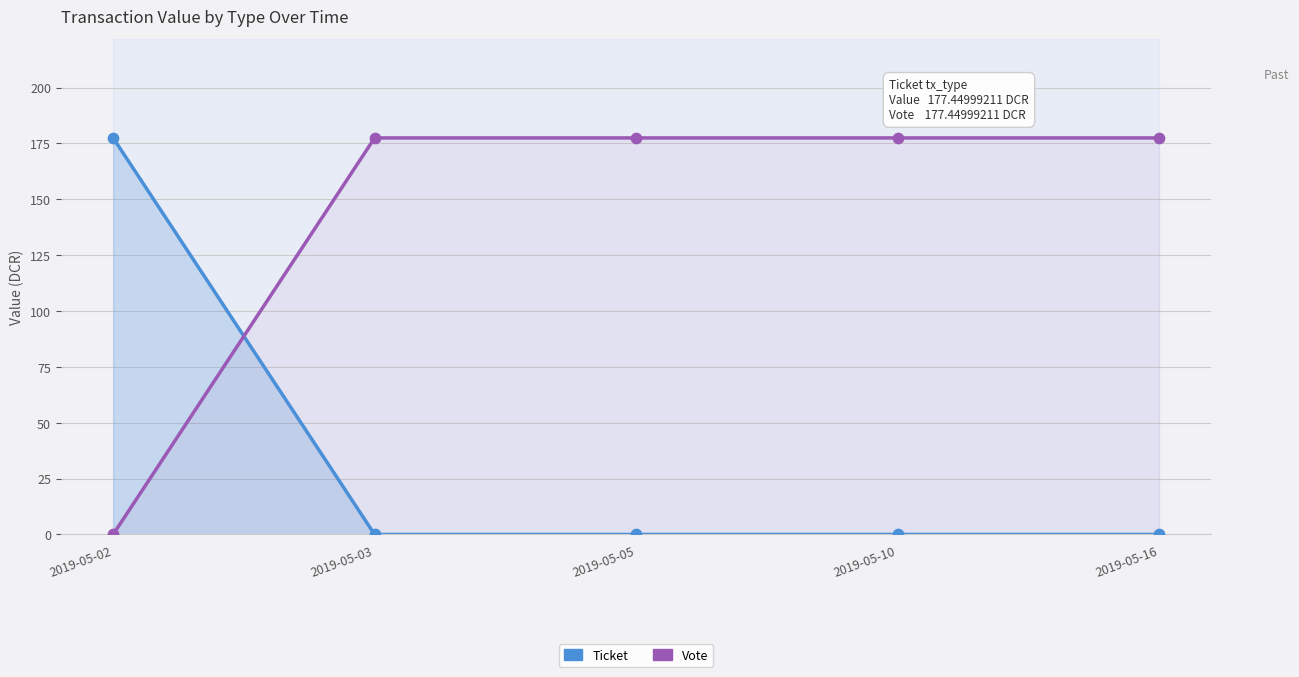

What are all the series names shown in the legend?

Ticket, Vote